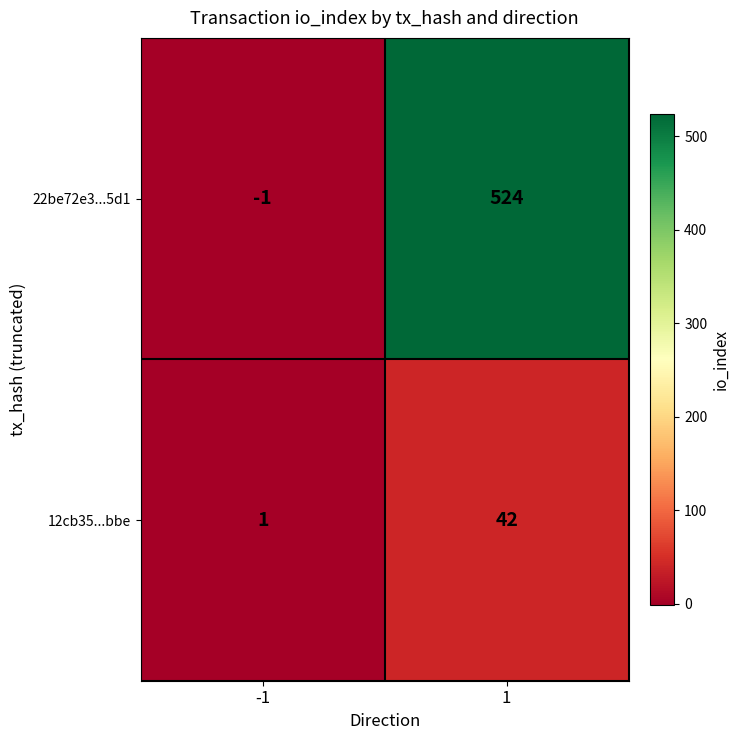

What is the sum of the 12cb35...bbe values at -1 and 1?

43